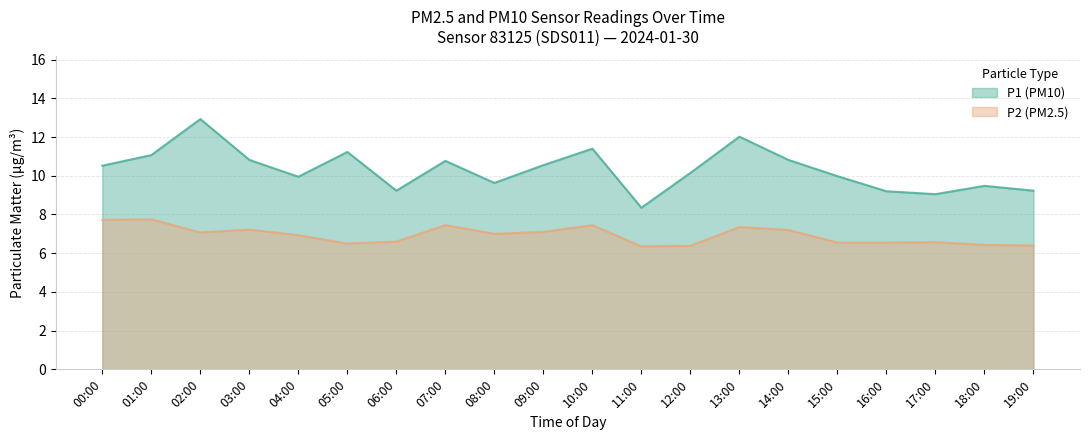

What is the lowest value of the P1 series?

8.3